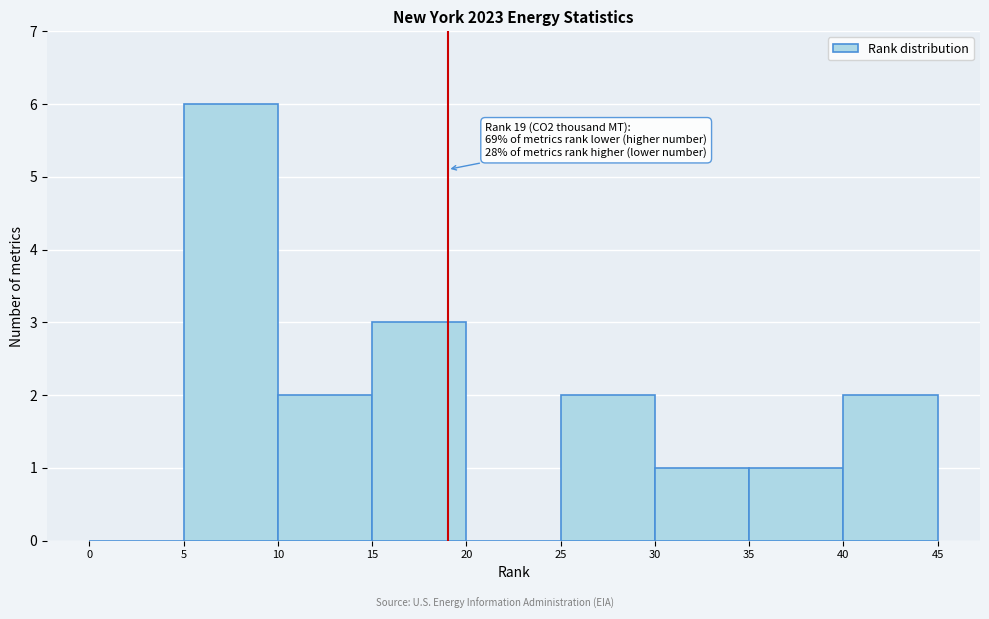

Over which range of the x-axis is the bar tallest?

5 to 10